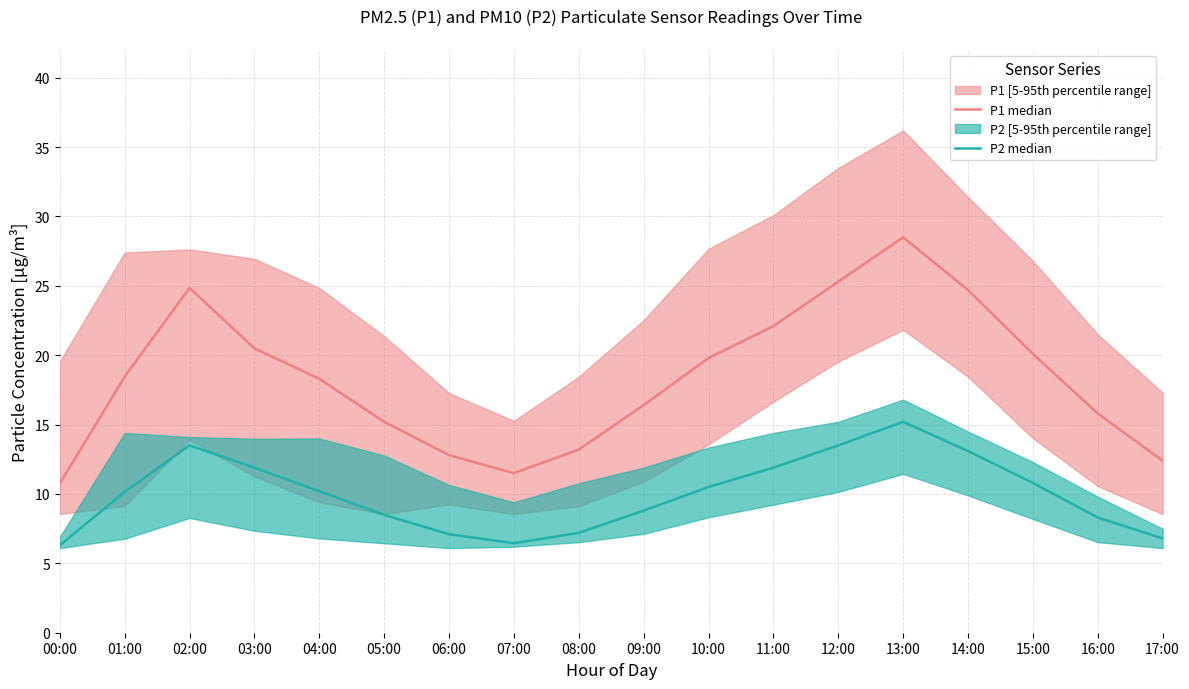

At which label does P1 median reach its peak?

13:00